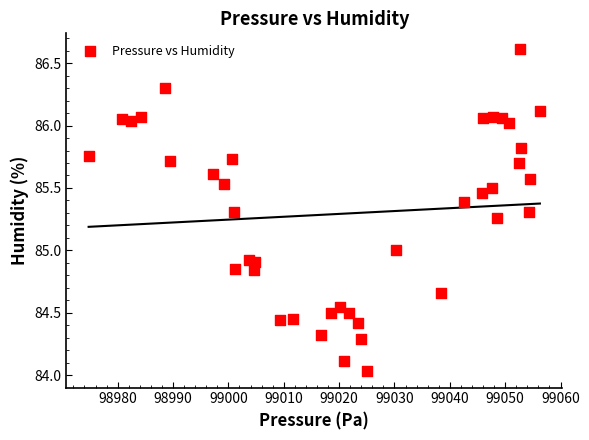

What is the range of Y values (max minus min)?

2.6